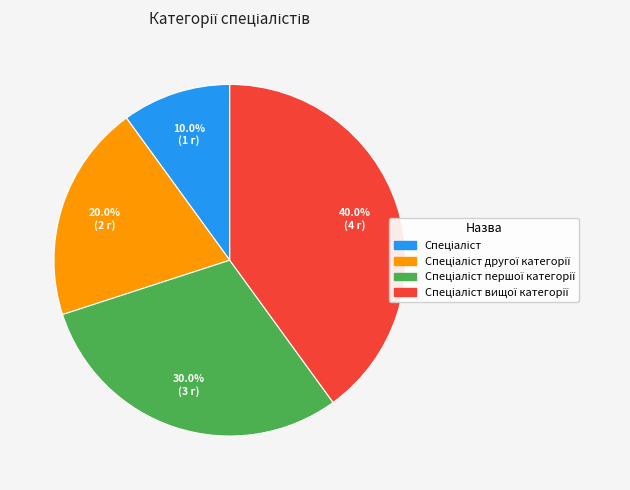

Does any single category account for the majority?

No